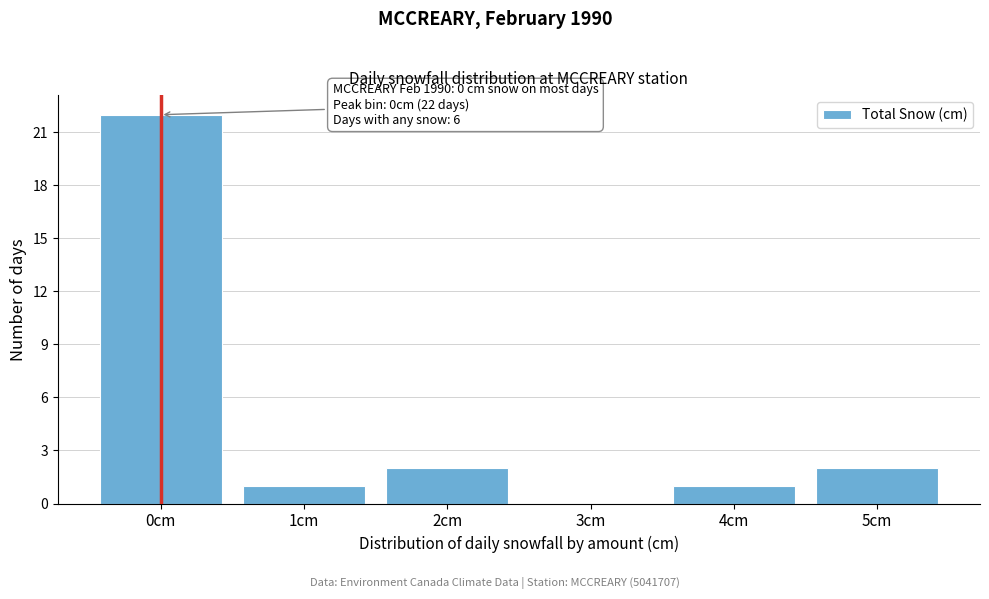

Over which range of the x-axis is the bar tallest?

-0.5 to 0.5